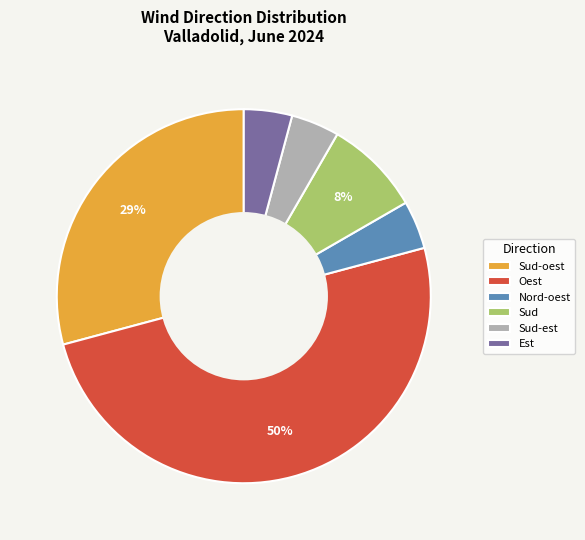

To the nearest percent, what is the difference between the largest and smallest slice percentages?

46%